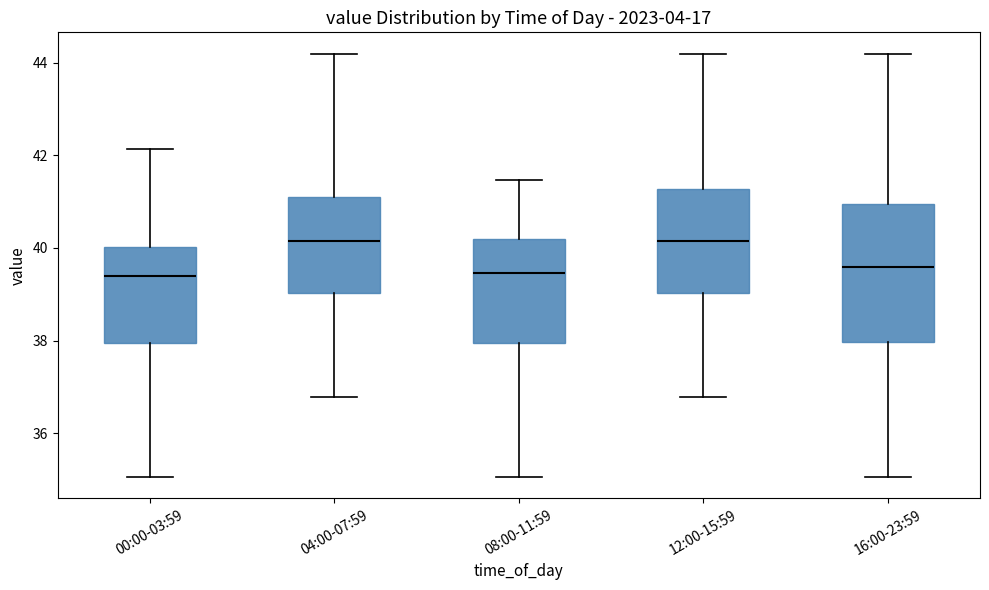

Comparing the boxes themselves (not the whiskers), which one is the tallest?

16:00-23:59